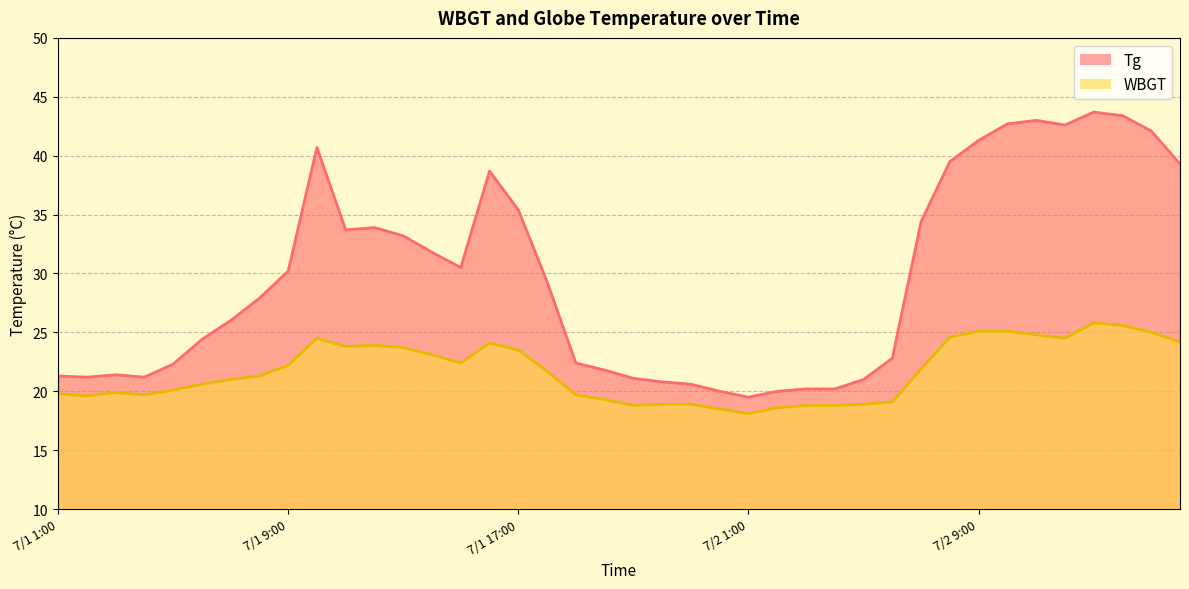

Reading left to right, transcribe all the data shown in this chart.

Tg: 21.3	21.2	21.4	21.2	22.3	24.4	26.0	27.9	30.2	40.7	33.7	33.9	33.2	31.8	30.5	38.7	35.4	29.3	22.4	21.8	21.1	20.8	20.6	20.0	19.5	20.0	20.2	20.2	21.0	22.8	34.4	39.5	41.3	42.7	43.0	42.6	43.7	43.4	42.1	39.3
WBGT: 19.8	19.6	19.9	19.7	20.1	20.6	21.0	21.3	22.2	24.5	23.8	23.9	23.7	23.1	22.4	24.1	23.5	21.7	19.7	19.3	18.8	18.9	18.9	18.5	18.1	18.6	18.8	18.8	18.9	19.1	21.9	24.6	25.1	25.1	24.8	24.5	25.8	25.6	25.0	24.2